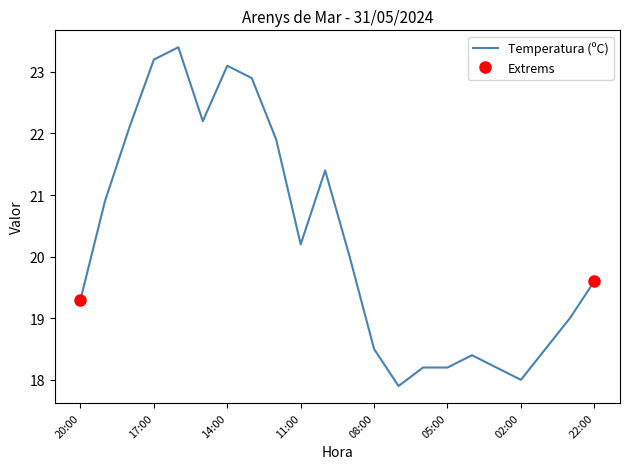

What is the minimum value for Temperatura (ºC)?

17.9